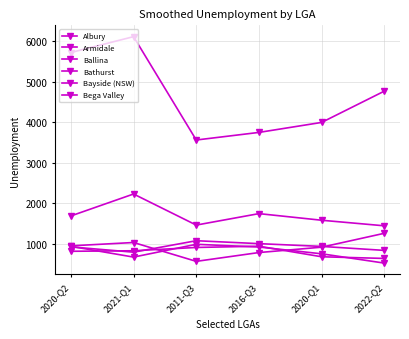

How many series are shown in this chart?

6